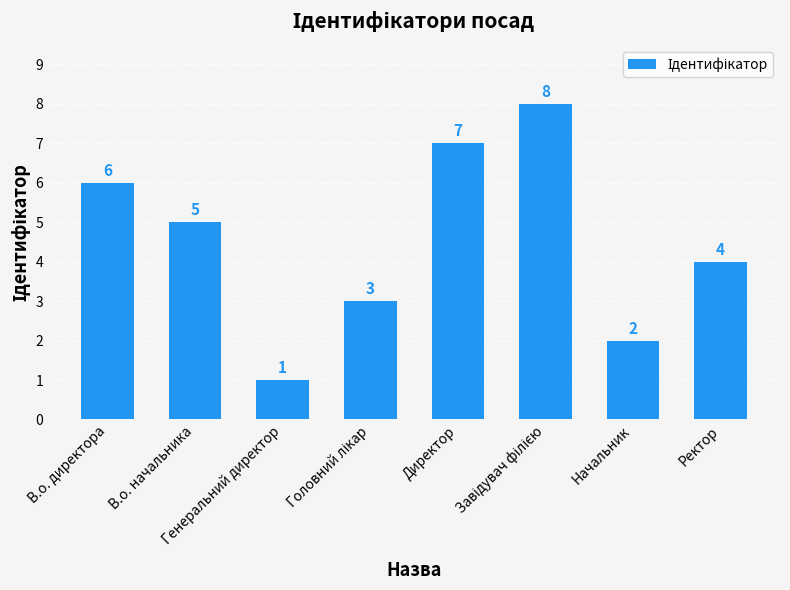

What position from the right is Директор?

4